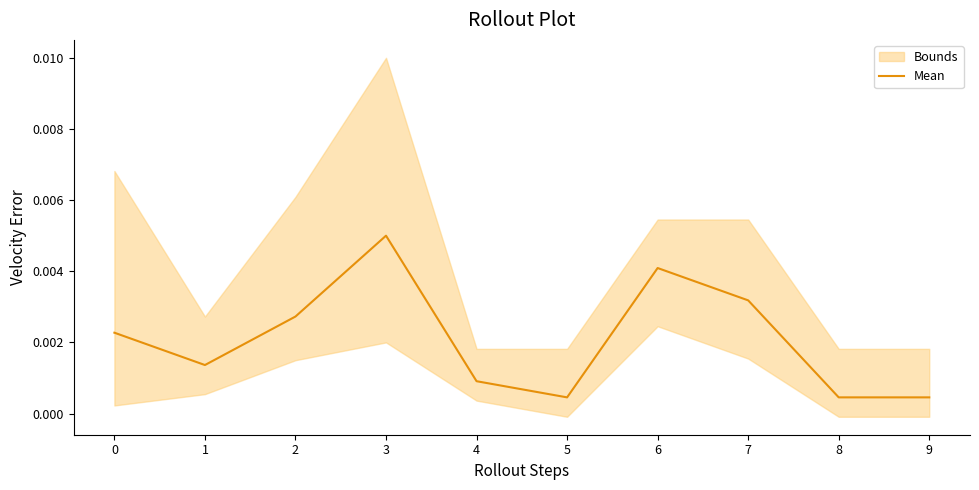

Where is the data nearest to the value 0?

5